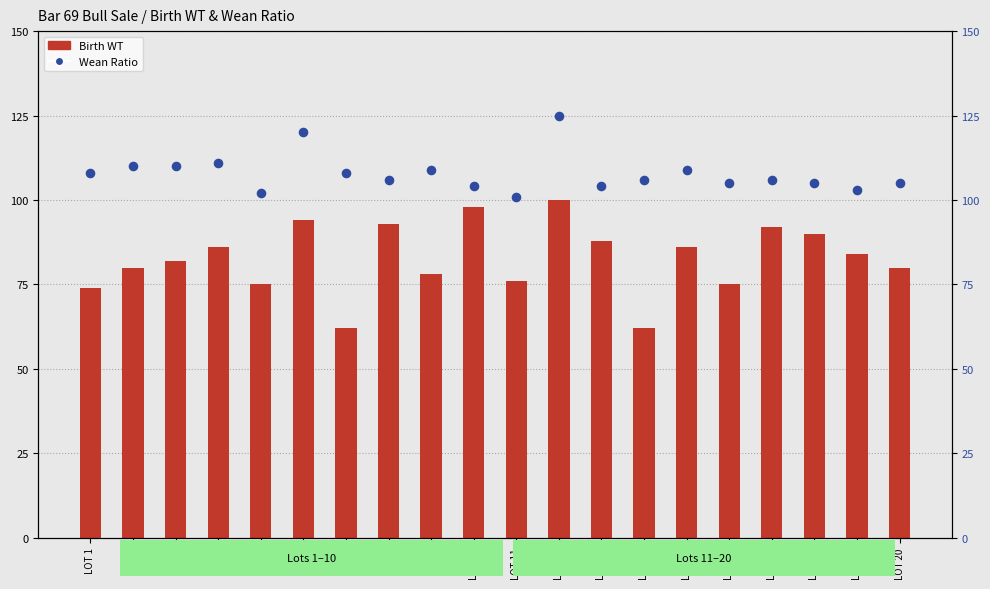

Which series reaches the maximum Y coordinate?

Wean Ratio